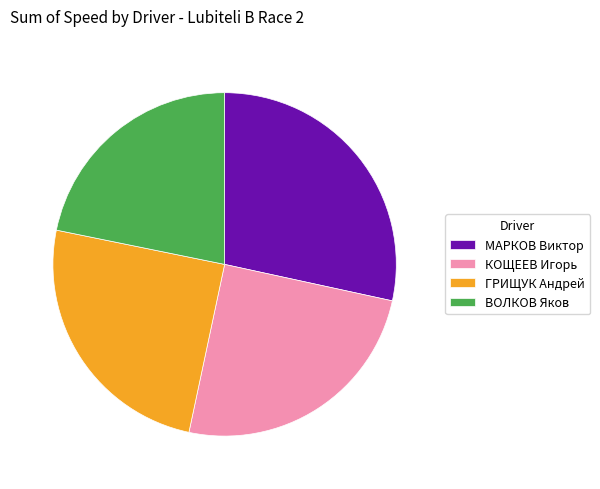

Which category has the smallest portion of the pie?

ВОЛКОВ Яков